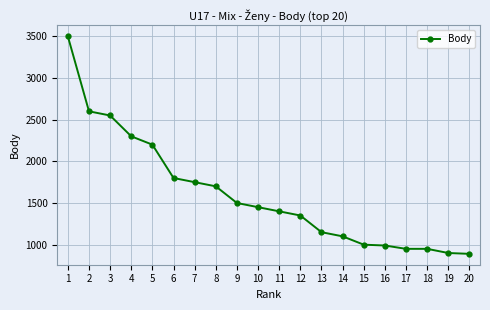

What is the change in value from 4 to 19?

-1400